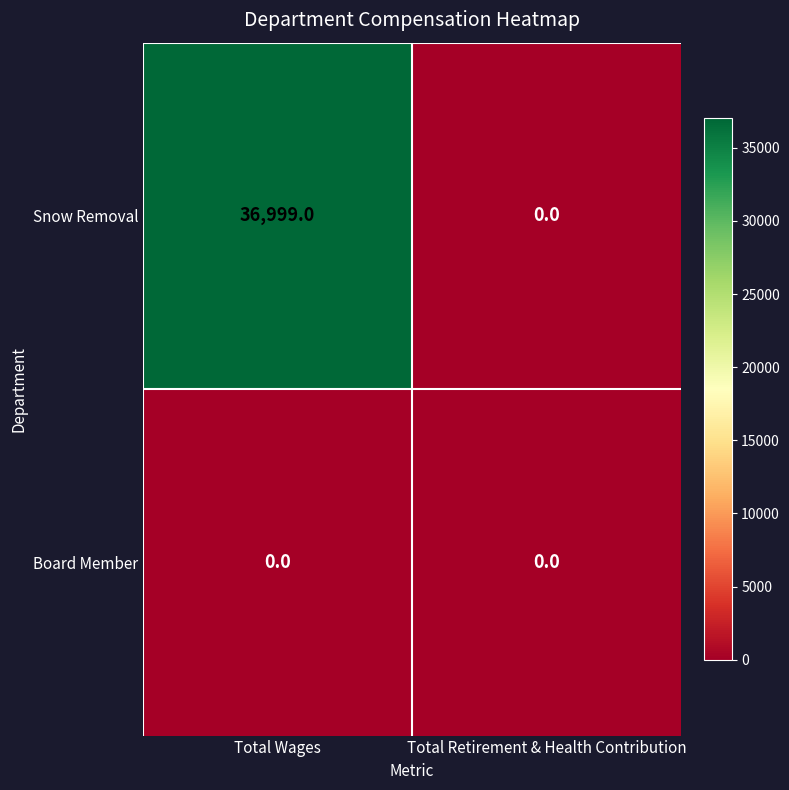

Which series has the largest range (max minus min)?

Snow Removal